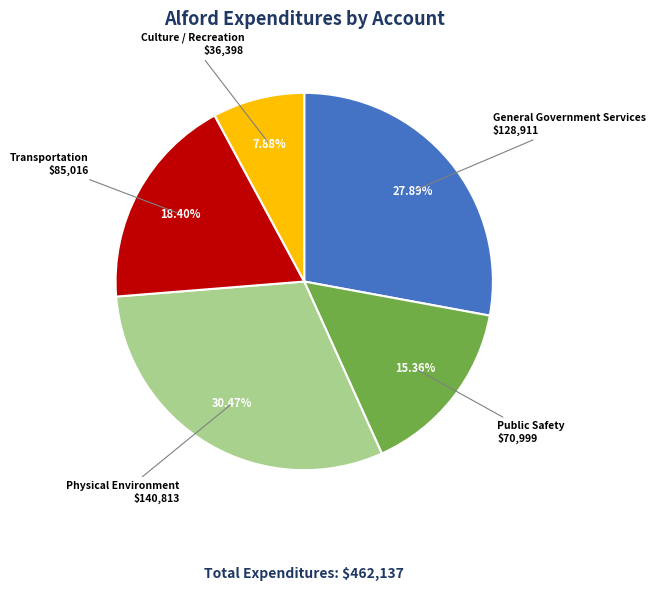

Is there a majority slice in this chart?

No